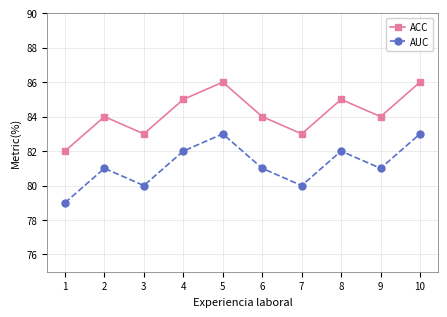

What is the total value across all series at 1?

161